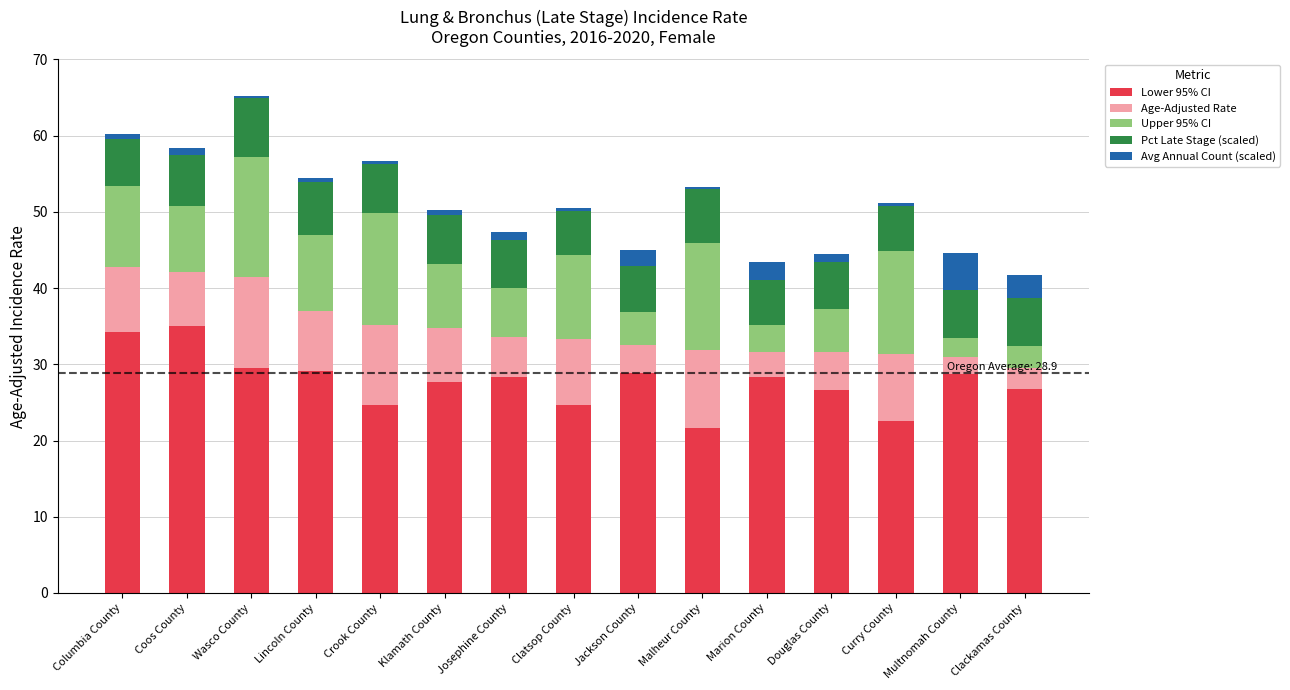

Are the bars grouped side by side (vs. stacked)?

No